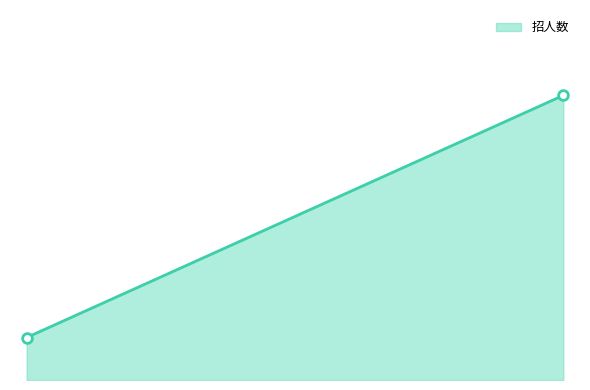

How many values are between 116 and 777?

2